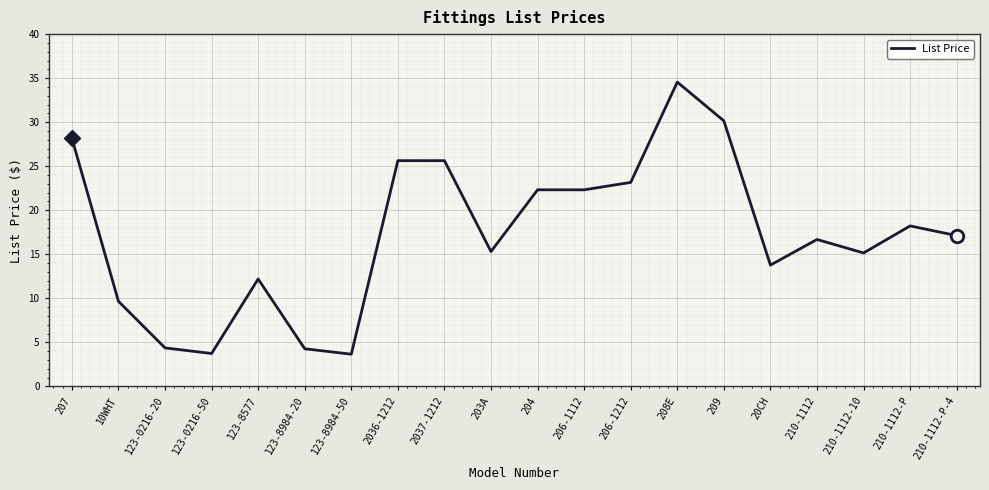

What is the approximate value at 210-1112-10?

15.2